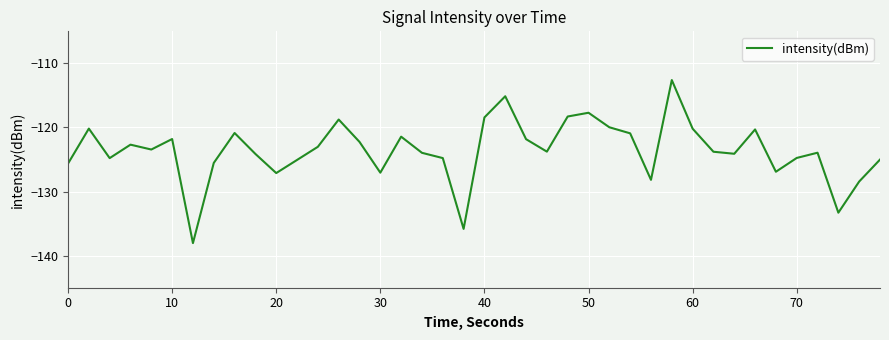

What is the difference between the maximum and minimum values?

25.4